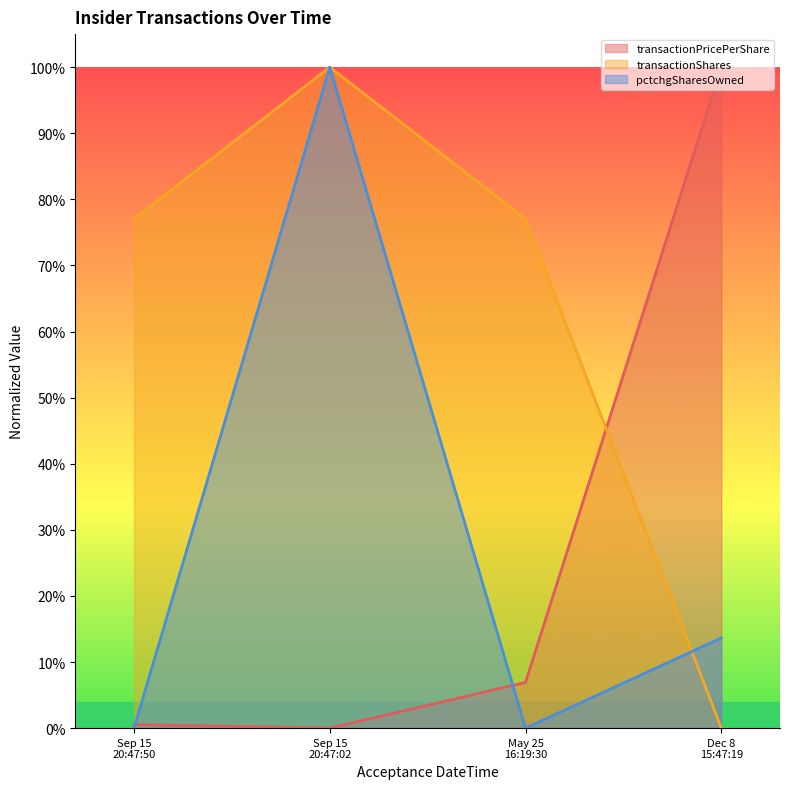

What are all the series names shown in the legend?

transactionPricePerShare, transactionShares, pctchgSharesOwned